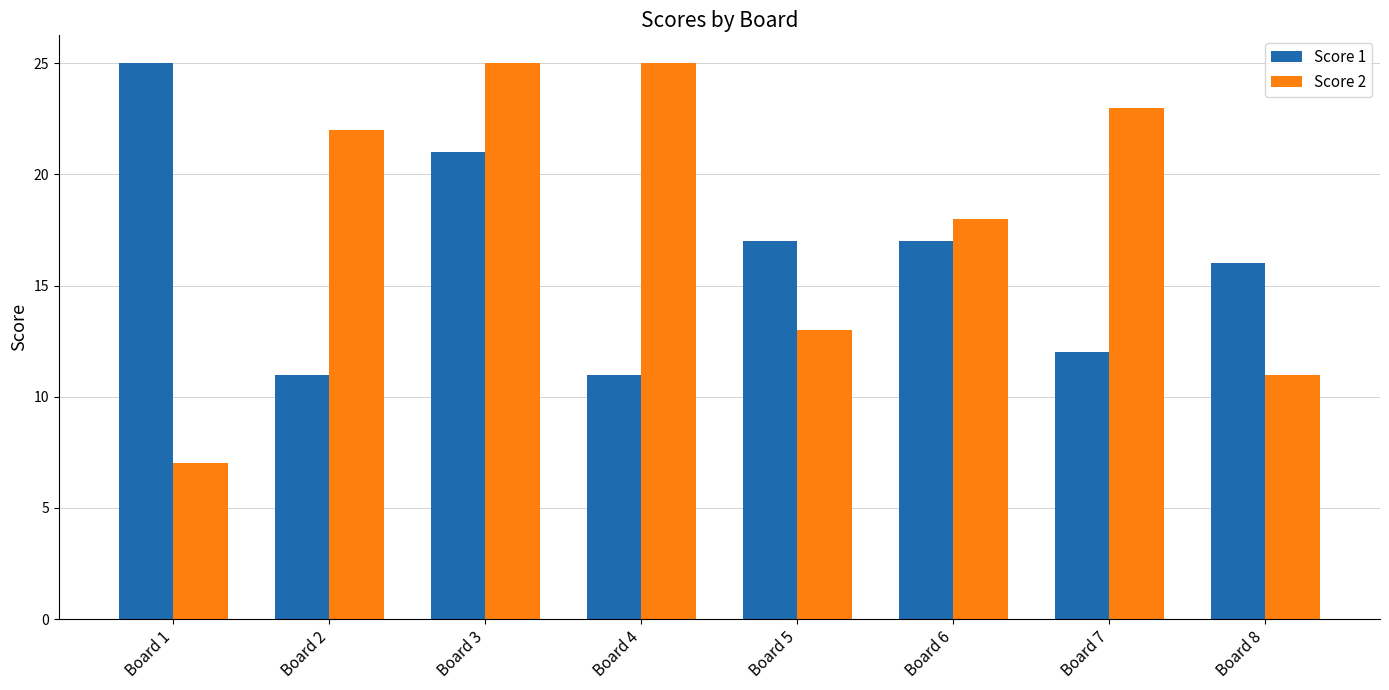

What is the minimum value shown in the chart?

7